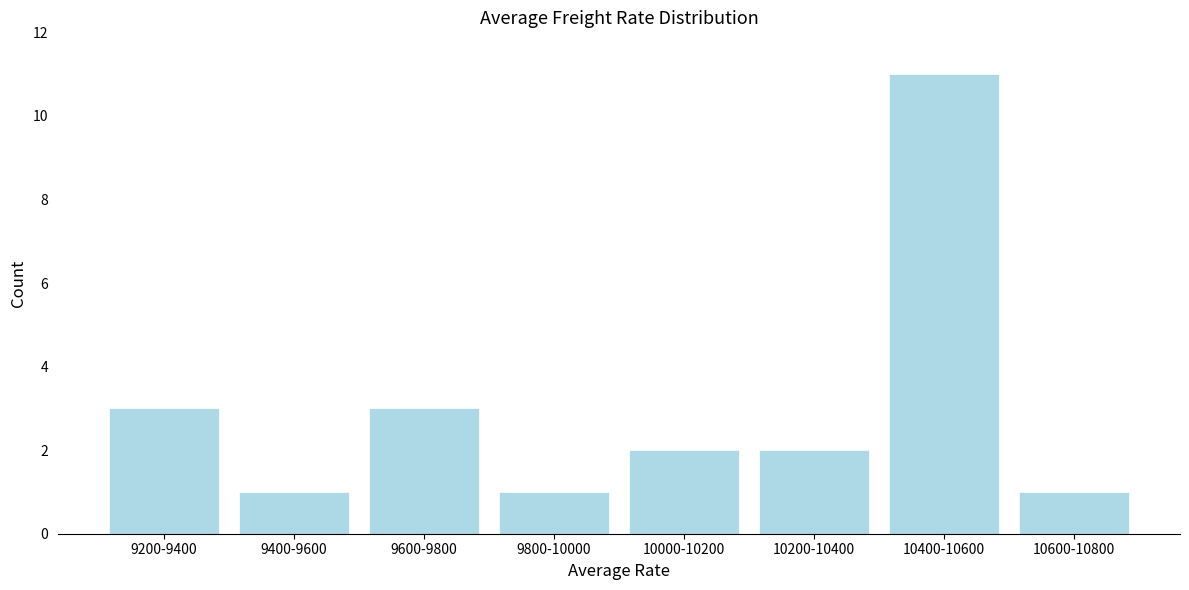

Reading right to left, list all the values displayed in this chart.

10600-10800=1	10400-10600=11	10200-10400=2	10000-10200=2	9800-10000=1	9600-9800=3	9400-9600=1	9200-9400=3